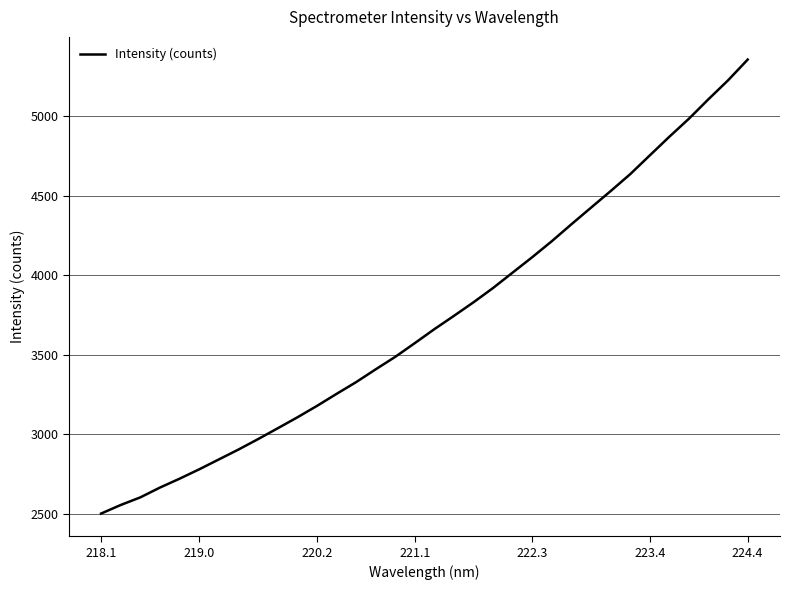

What is the greatest value displayed?

5354.5